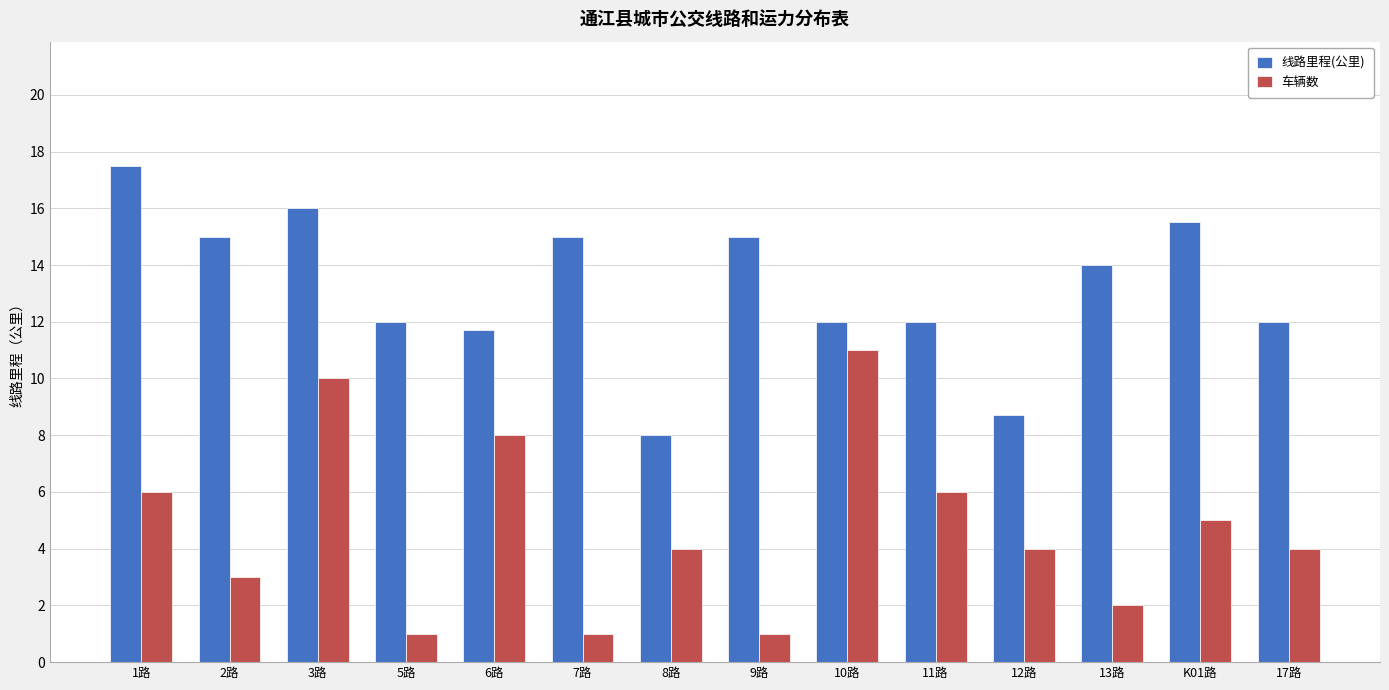

Are the bars grouped side by side (vs. stacked)?

Yes